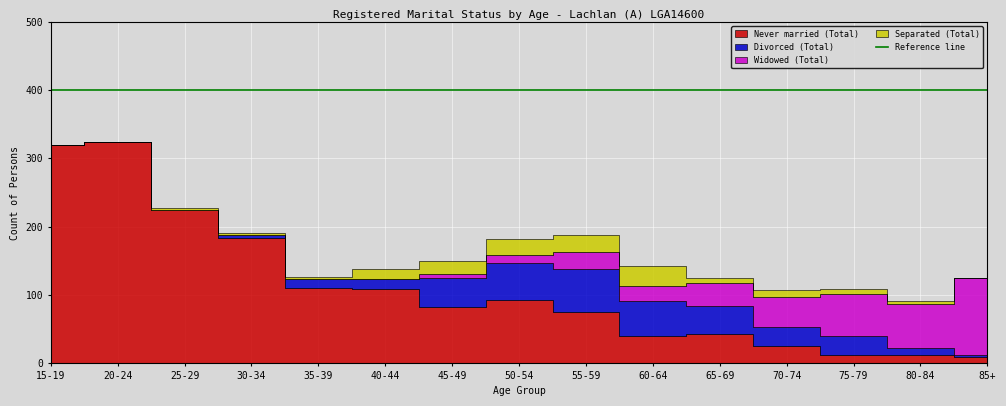

Between 55-59 and 50-54, which is larger?

50-54